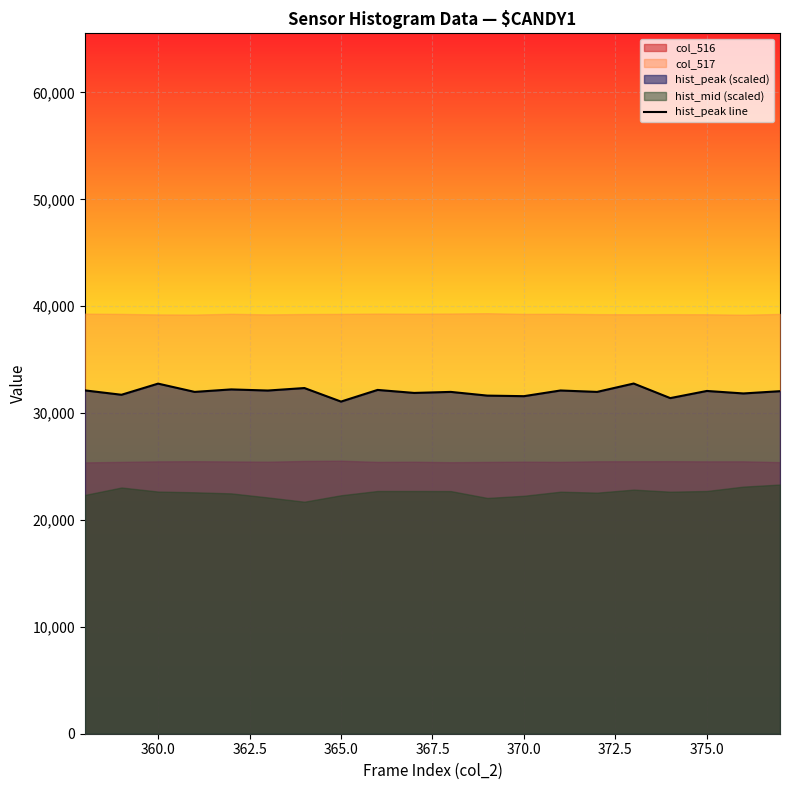

What is the maximum value for hist_peak line?

32767.5